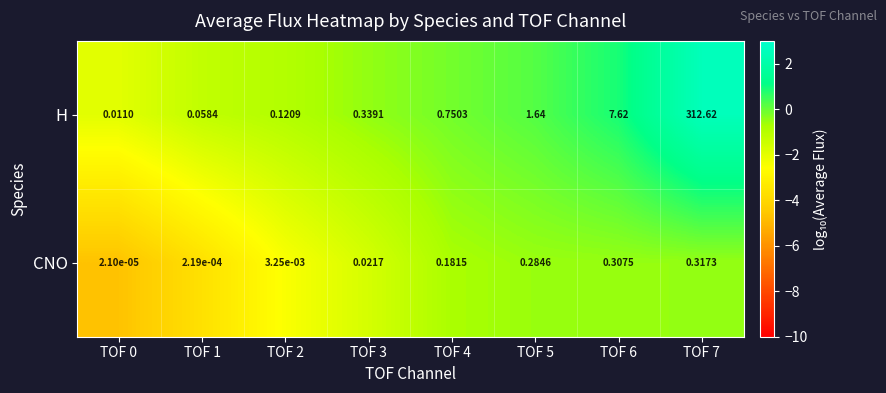

List the series in order of their peak value, lowest first.

CNO, H